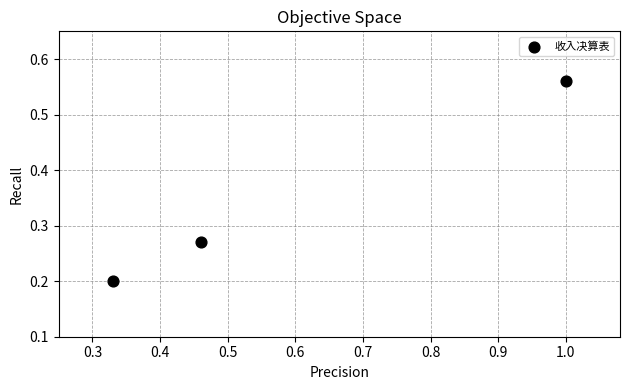

What is the range of X values (max minus min)?

0.7